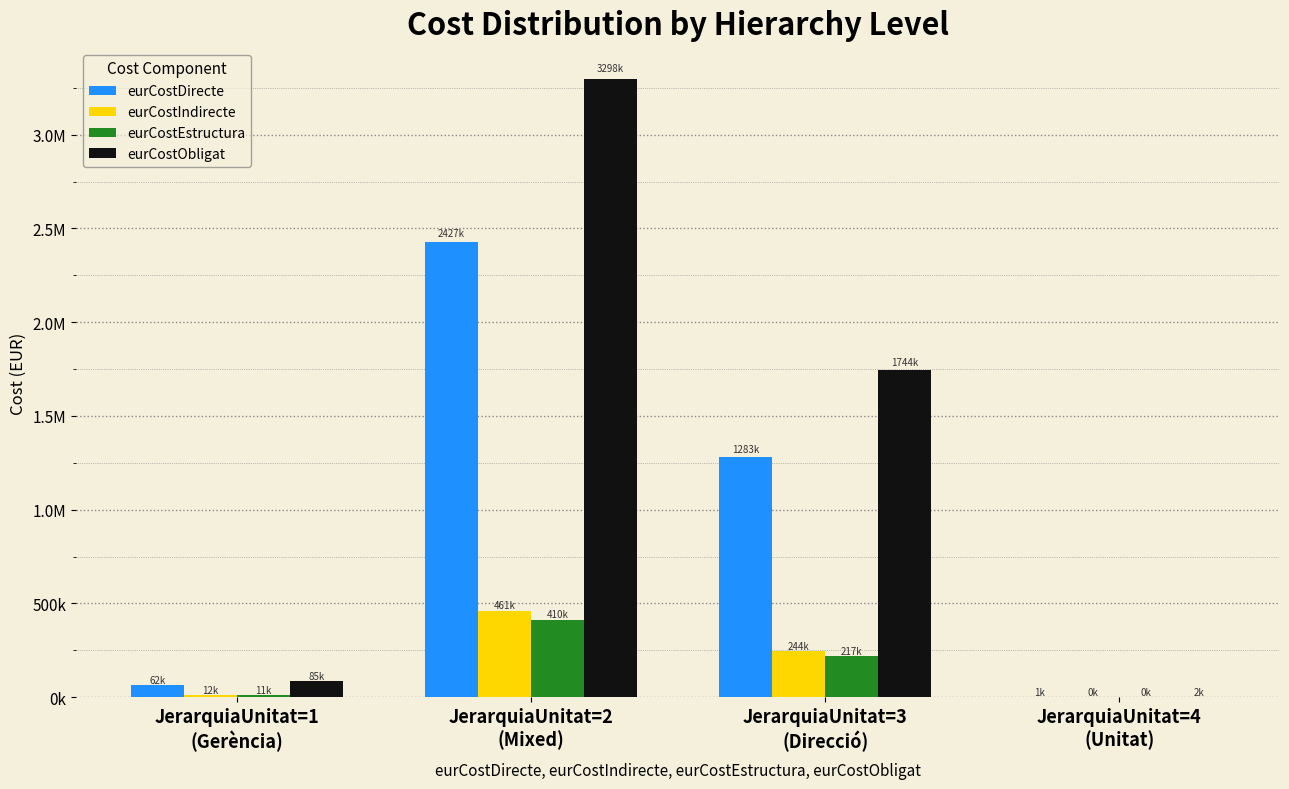

What is the label of the 3rd bar from the right?

JerarquiaUnitat=2
(Mixed)